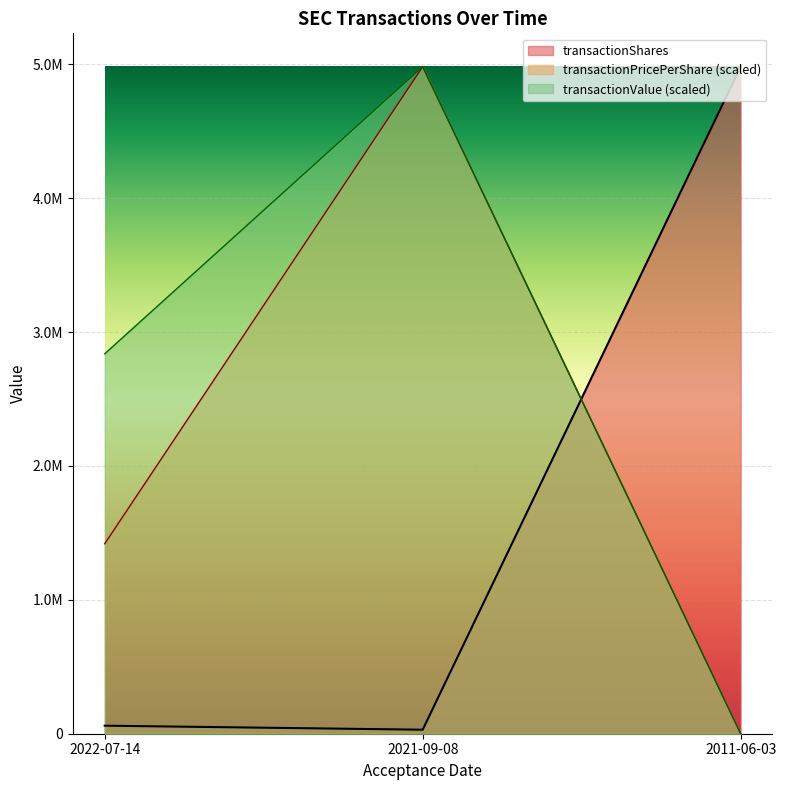

What is the label of the 3rd point from the left?

2011-06-03